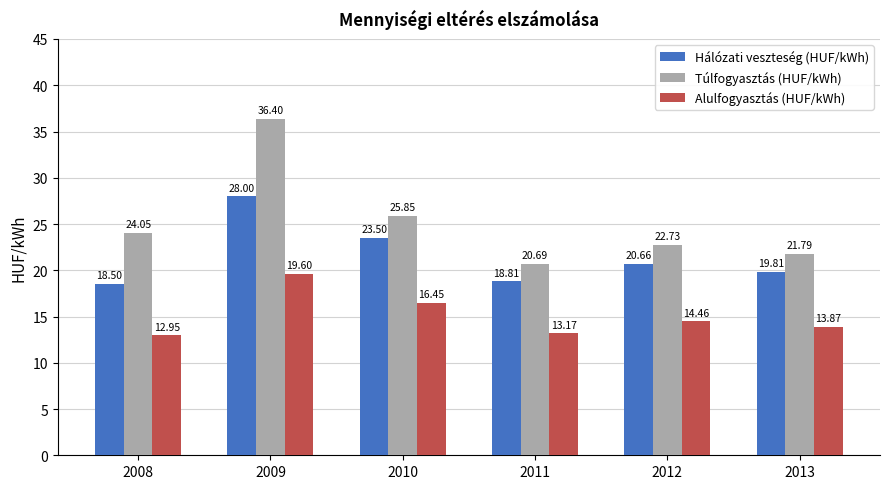

List the series in order of their overall mean, highest first.

Túlfogyasztás (HUF/kWh), Hálózati veszteség (HUF/kWh), Alulfogyasztás (HUF/kWh)